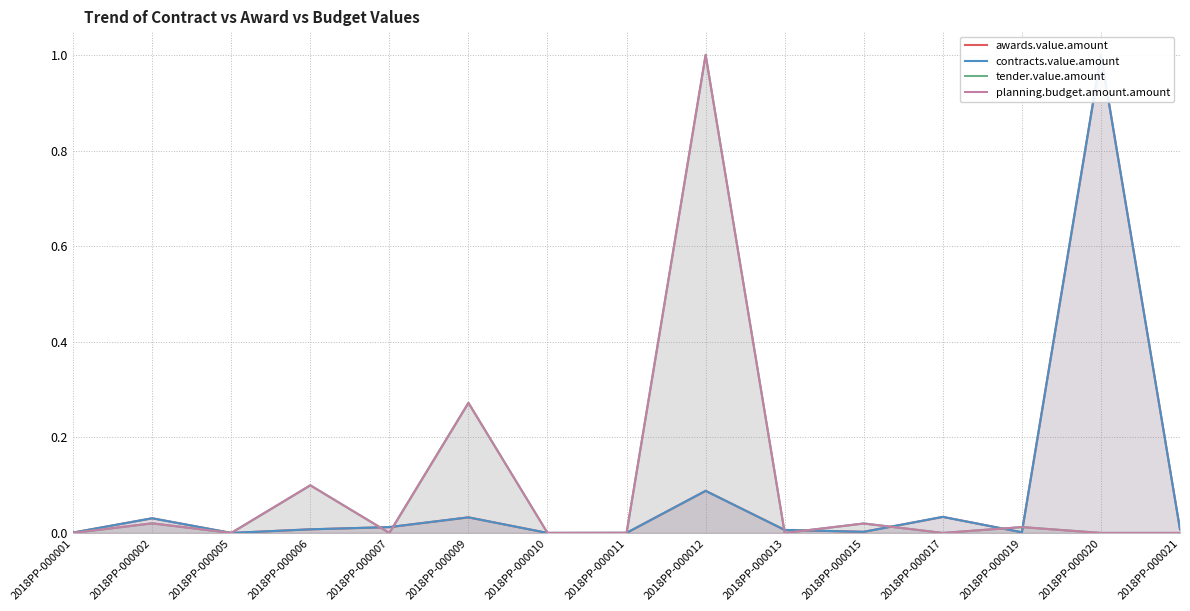

Reading left to right, extract all data points from this chart.

awards.value.amount: 2018PP-000001=0.0	2018PP-000002=0.0	2018PP-000005=0.0	2018PP-000006=0.0	2018PP-000007=0.0	2018PP-000009=0.0	2018PP-000010=0.0	2018PP-000011=0.0	2018PP-000012=0.1	2018PP-000013=0.0	2018PP-000015=0.0	2018PP-000017=0.0	2018PP-000019=0.0	2018PP-000020=1.0	2018PP-000021=0.0
contracts.value.amount: 2018PP-000001=0.0	2018PP-000002=0.0	2018PP-000005=0.0	2018PP-000006=0.0	2018PP-000007=0.0	2018PP-000009=0.0	2018PP-000010=0.0	2018PP-000011=0.0	2018PP-000012=0.1	2018PP-000013=0.0	2018PP-000015=0.0	2018PP-000017=0.0	2018PP-000019=0.0	2018PP-000020=1.0	2018PP-000021=0.0
tender.value.amount: 2018PP-000001=0.0	2018PP-000002=0.0	2018PP-000005=0.0	2018PP-000006=0.1	2018PP-000007=0.0	2018PP-000009=0.3	2018PP-000010=0.0	2018PP-000011=0.0	2018PP-000012=1.0	2018PP-000013=0.0	2018PP-000015=0.0	2018PP-000017=0.0	2018PP-000019=0.0	2018PP-000020=0.0	2018PP-000021=0.0
planning.budget.amount.amount: 2018PP-000001=0.0	2018PP-000002=0.0	2018PP-000005=0.0	2018PP-000006=0.1	2018PP-000007=0.0	2018PP-000009=0.3	2018PP-000010=0.0	2018PP-000011=0.0	2018PP-000012=1.0	2018PP-000013=0.0	2018PP-000015=0.0	2018PP-000017=0.0	2018PP-000019=0.0	2018PP-000020=0.0	2018PP-000021=0.0